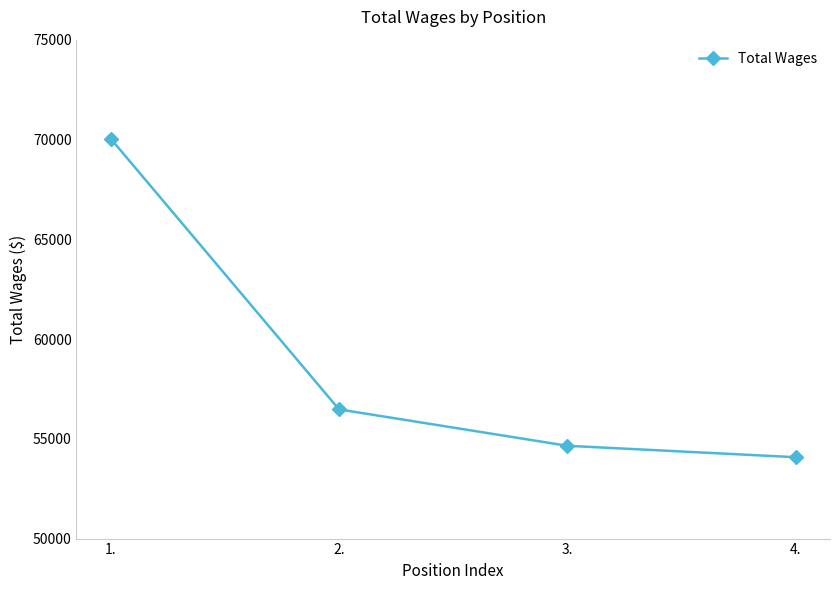

Between 3. and 2., which is larger?

2.